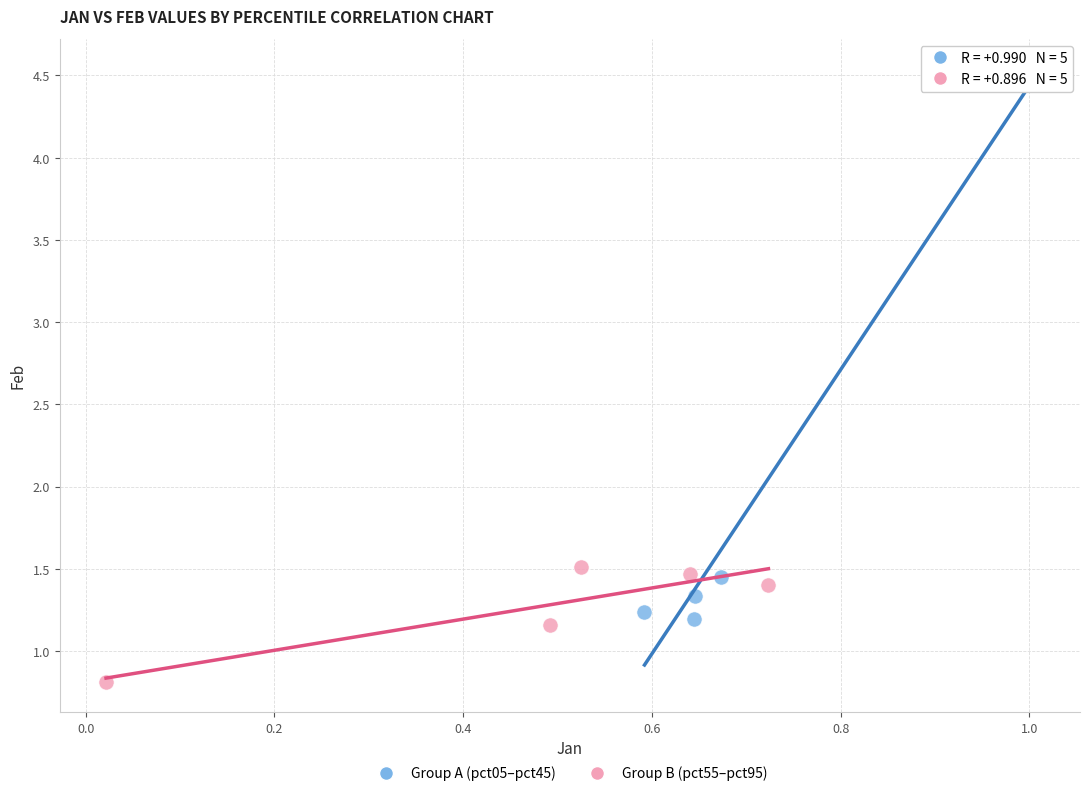

What are all the series names shown in the legend?

Group A (pct05–pct45), Group B (pct55–pct95)